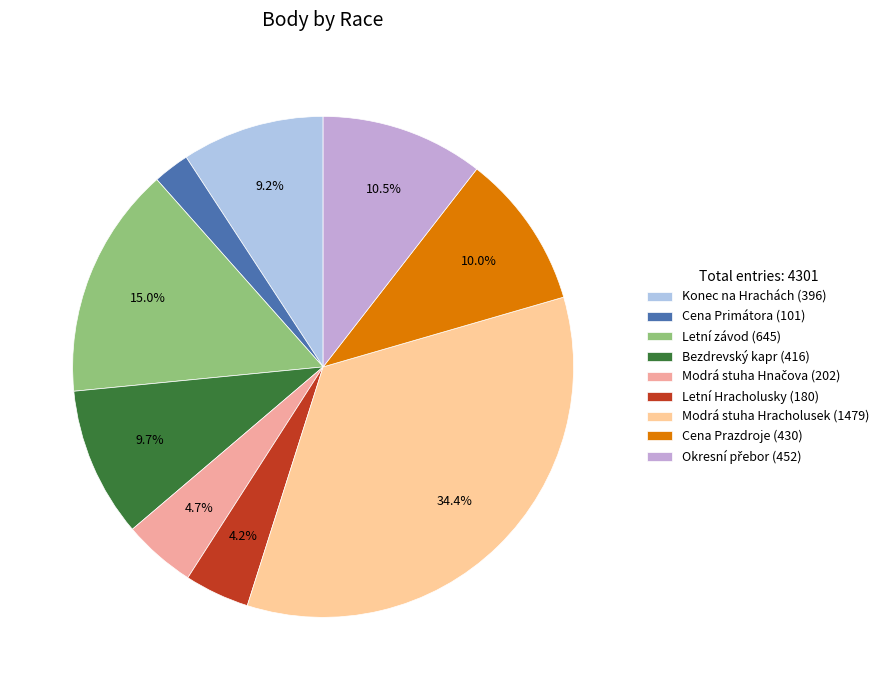

To the nearest percent, what is the average slice percentage?

11%